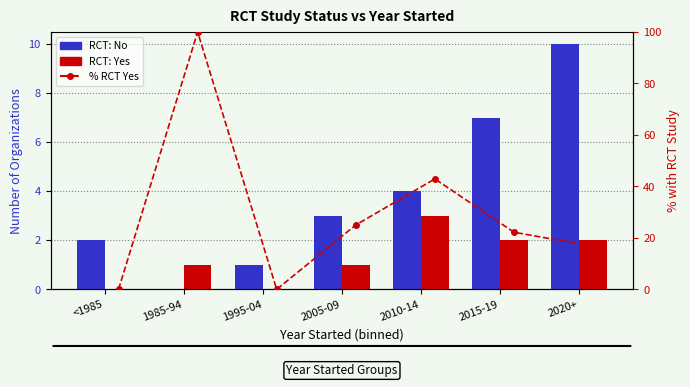

True or false: RCT: No has a value of 3.5 at <1985.

False